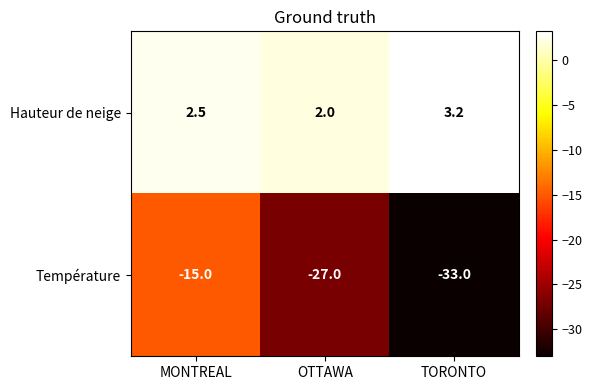

What is the difference between the maximum and second lowest values in the Température series?

12.0